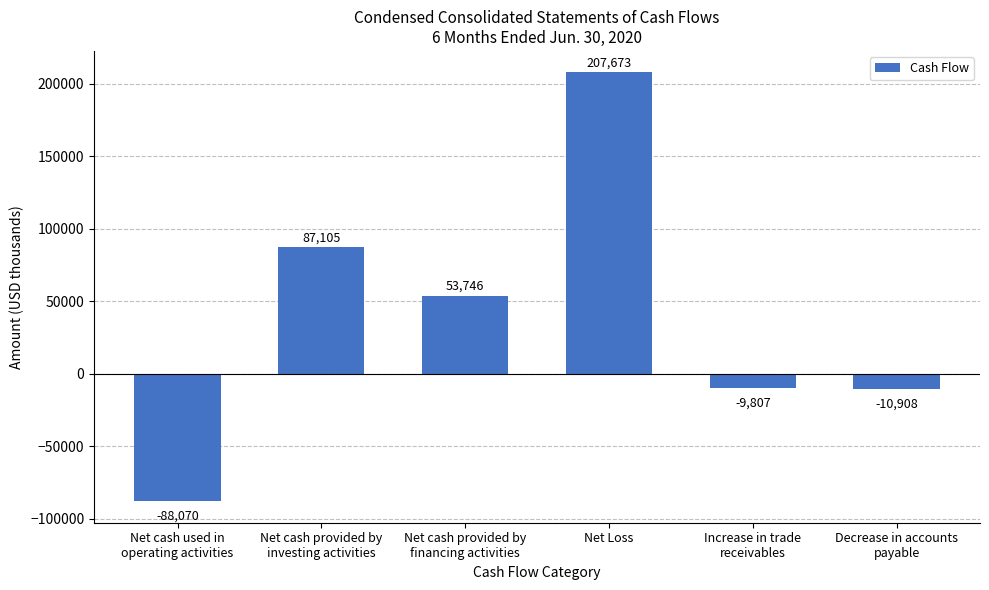

Rank the categories by value from lowest to highest.

Net cash used in
operating activities, Decrease in accounts
payable, Increase in trade
receivables, Net cash provided by
financing activities, Net cash provided by
investing activities, Net Loss